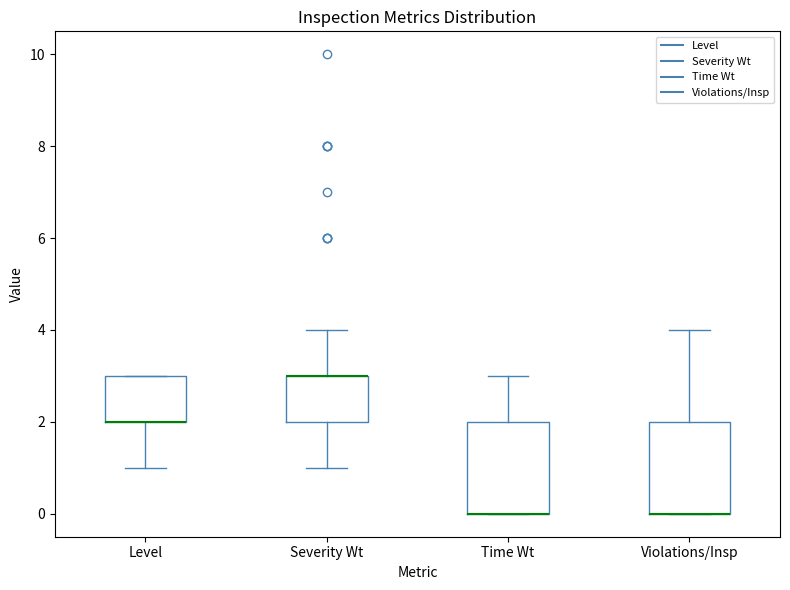

Reading left to right, transcribe this box plot: for each box, give where its median line is, the range the box spans, and where its two whiskers end, as read against the y-axis. The values are not printed on the chart, so give them approximately, as read against the axis.

Level: median 2 (drawn on the box's lower edge), box 2 to 3, whiskers 1 to 3
Severity Wt: median 3 (drawn on the box's upper edge), box 2 to 3, whiskers 1 to 4
Time Wt: median 0 (drawn on the box's lower edge), box 0 to 2, whiskers 0 to 3
Violations/Insp: median 0 (drawn on the box's lower edge), box 0 to 2, whiskers 0 to 4